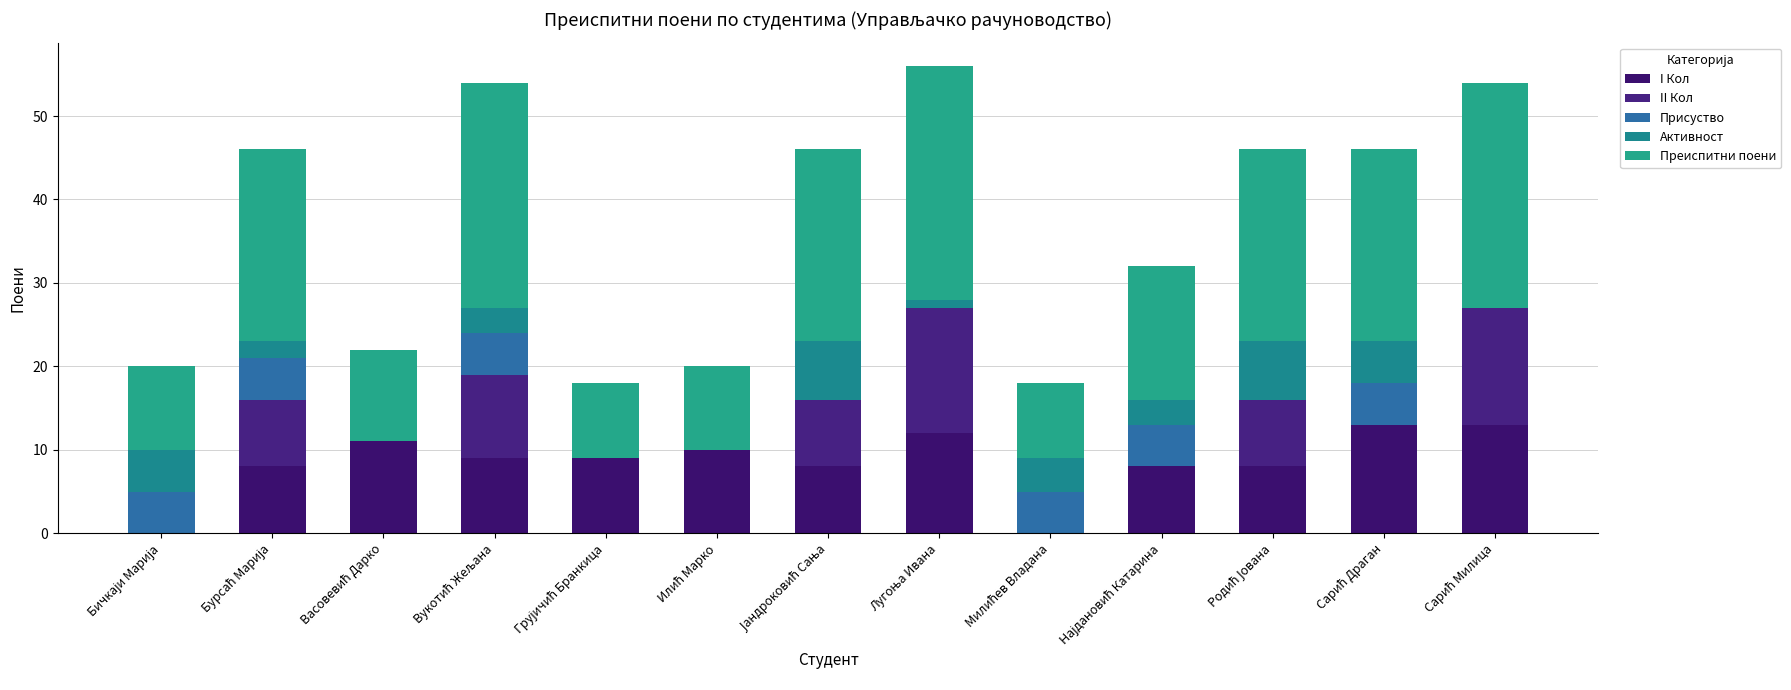

What is the difference between the second highest and second lowest values in the II Кол series?

14